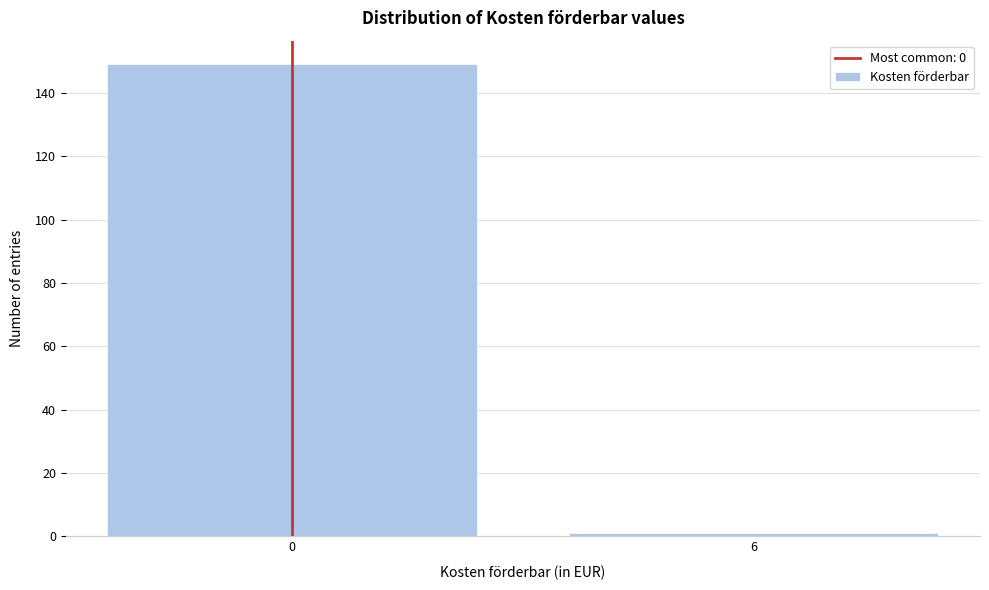

Reading right to left, transcribe all the data shown in this chart.

1	149